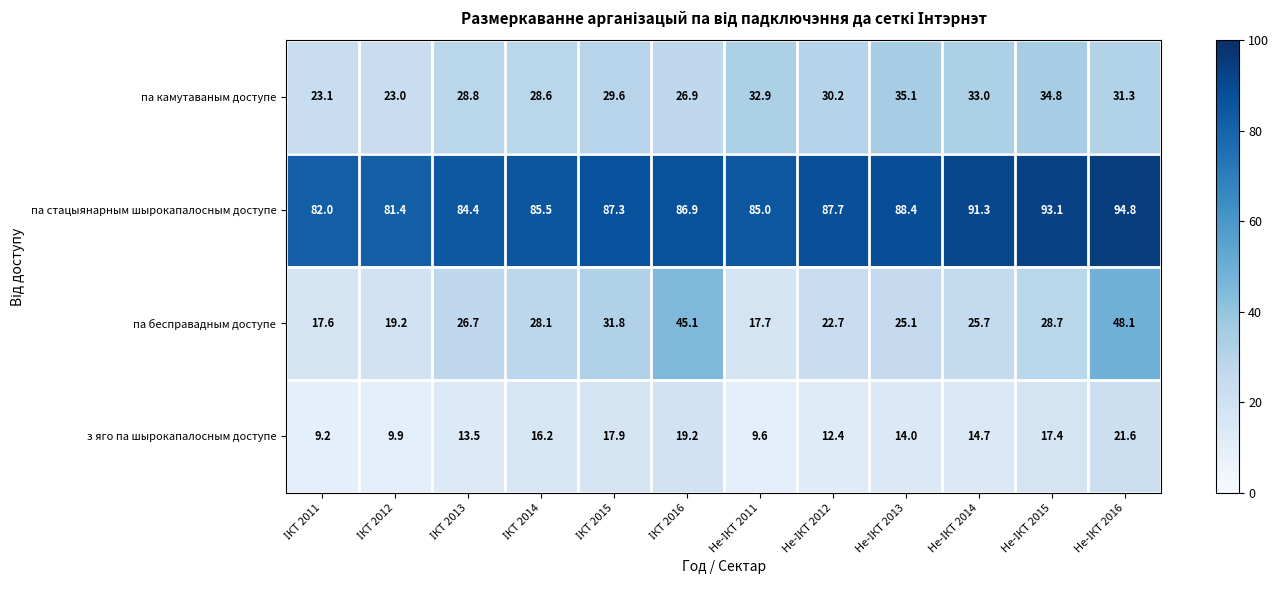

Which series has the largest total across all categories?

па стацыянарным шырокапалосным доступе